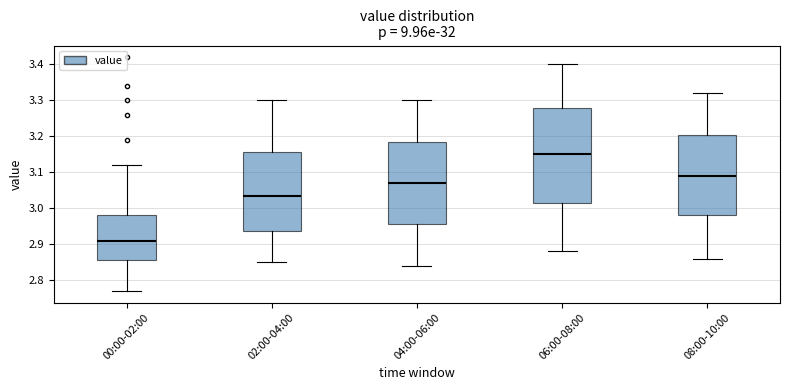

Comparing the boxes themselves (not the whiskers), which one is the tallest?

06:00-08:00